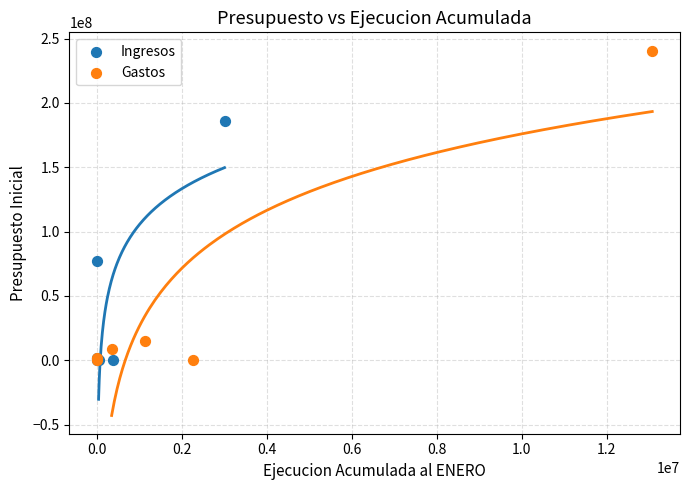

Which series reaches the maximum Y coordinate?

Gastos